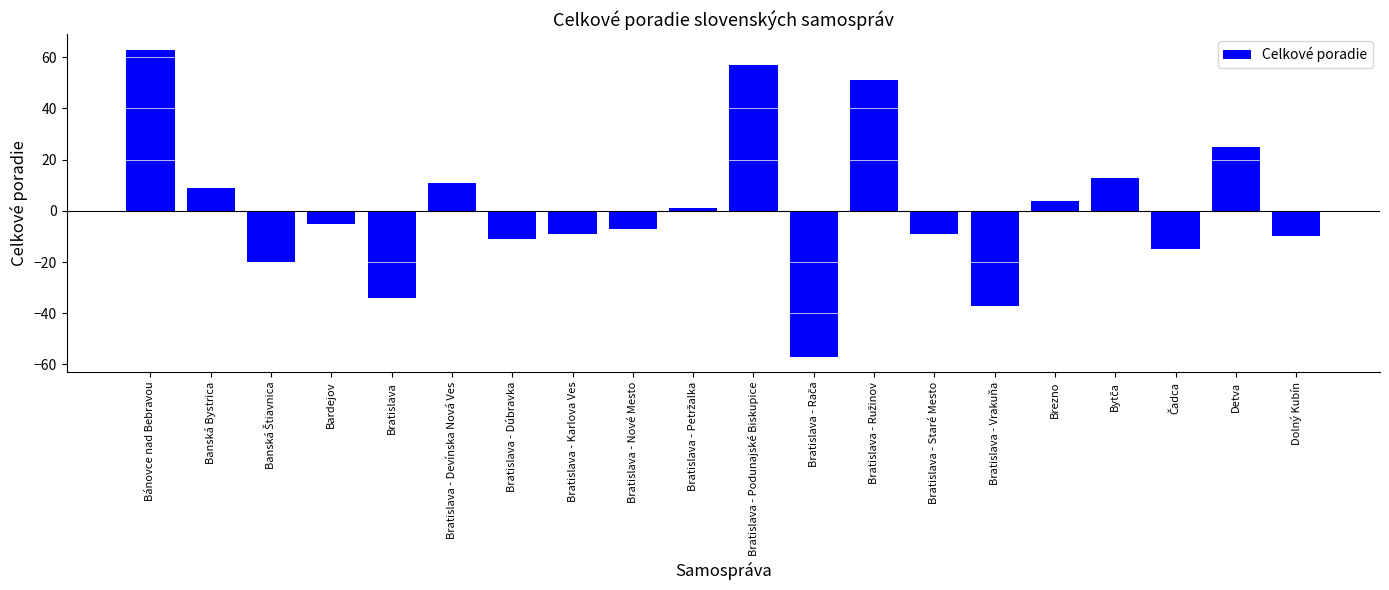

What position from the right is Bratislava - Devínska Nová Ves?

15